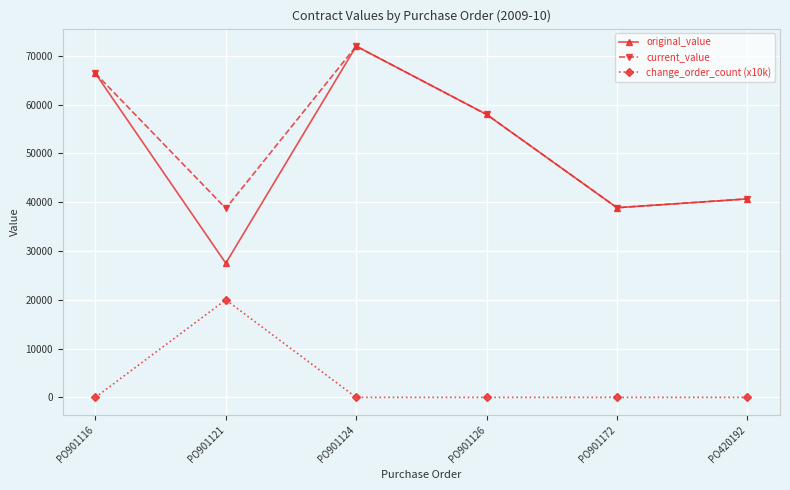

True or false: change_order_count (x10k) and current_value cross at least once.

False